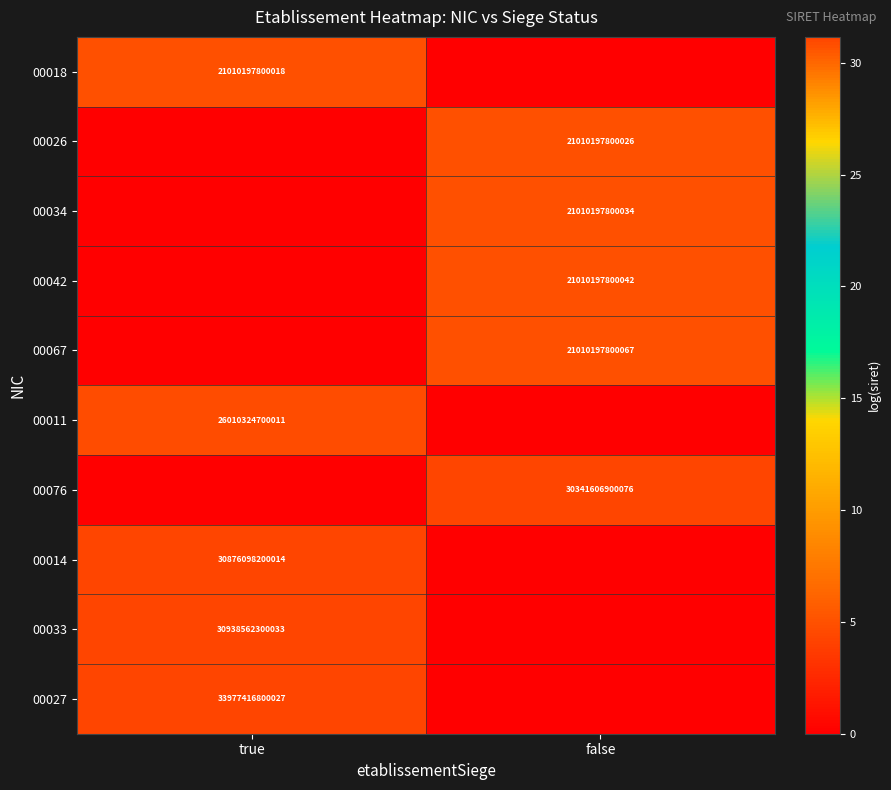

At which category is the sum across all series the highest?

true